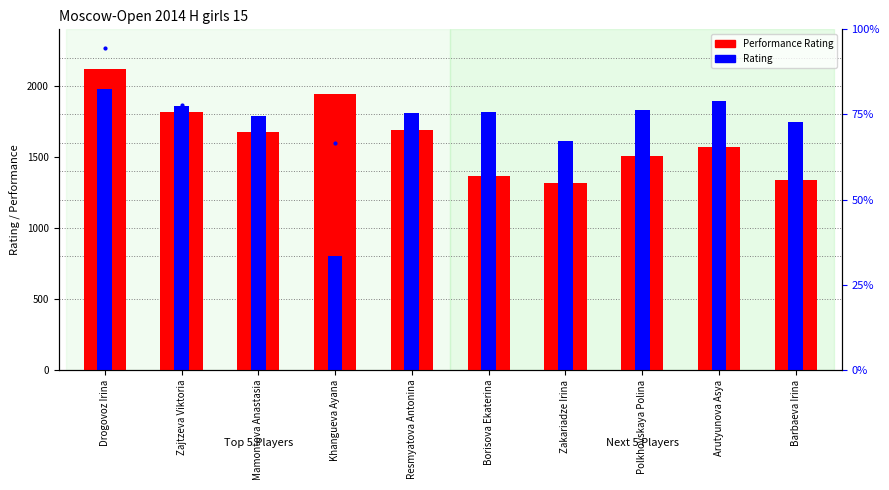

Which label corresponds to the largest value in the chart?

Drogovoz Irina